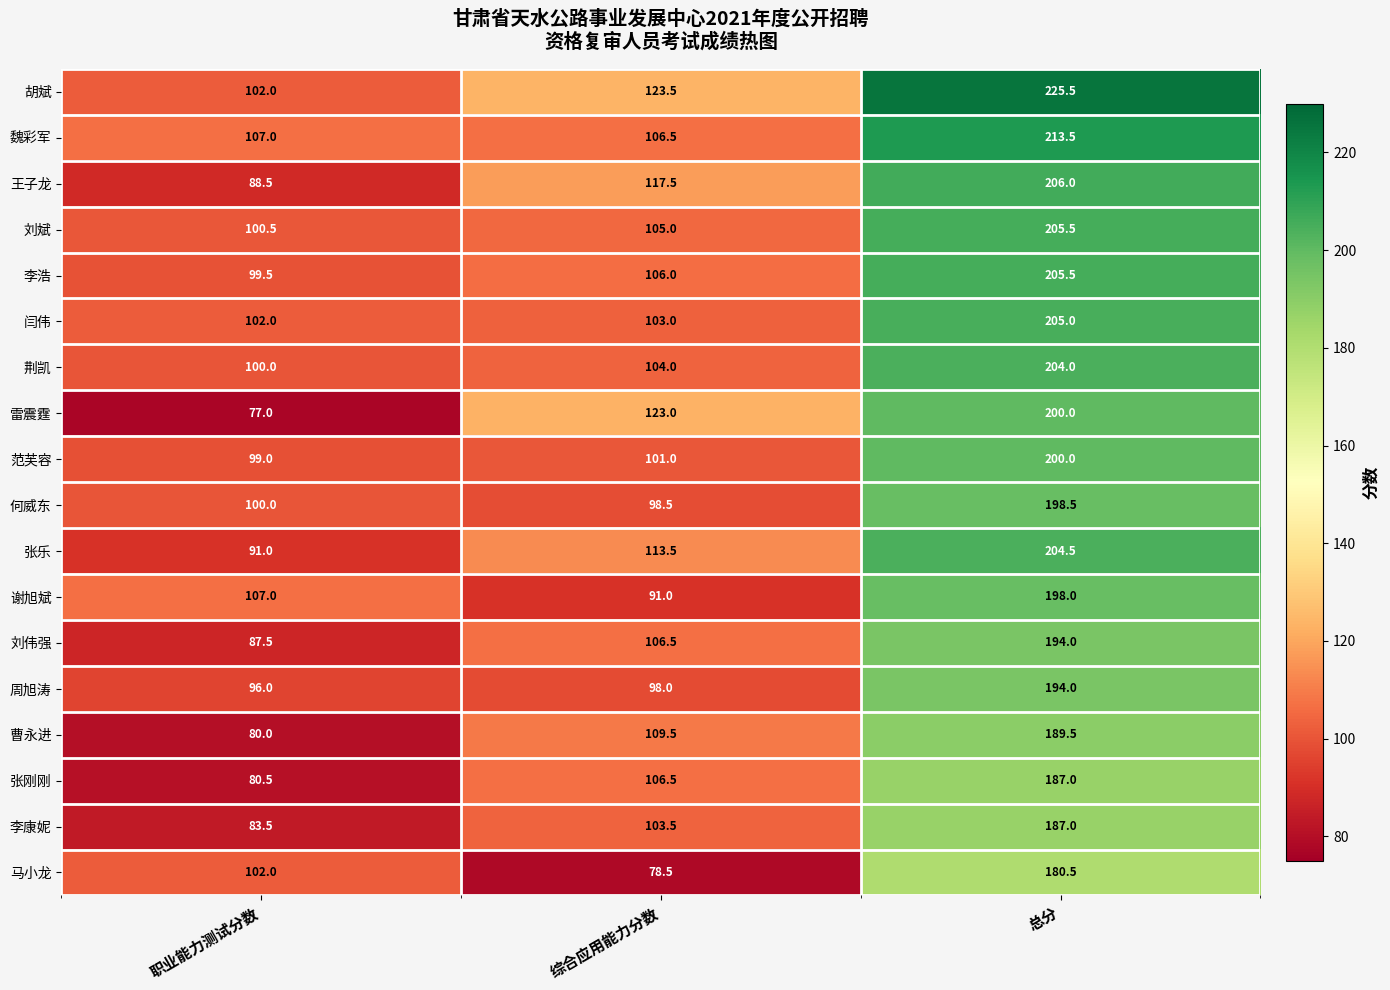

Which category has the highest value across all series?

总分